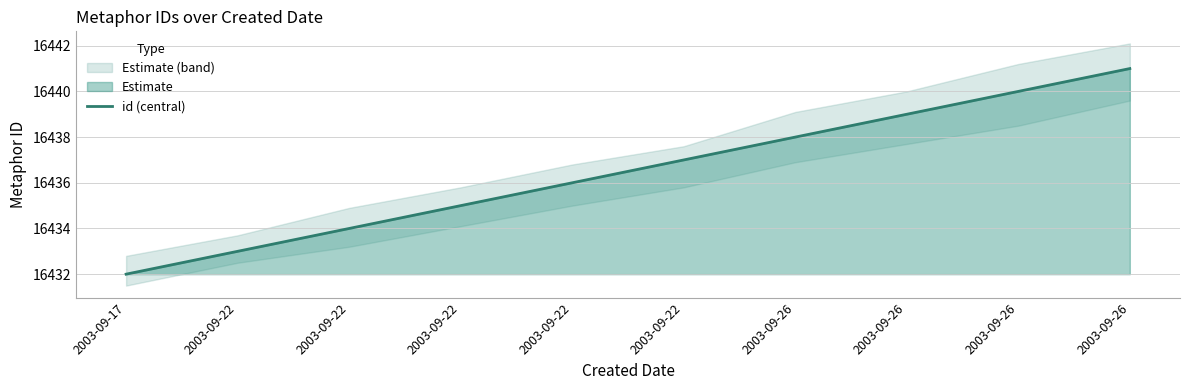

Count the values in the range 16434 to 16439.

6